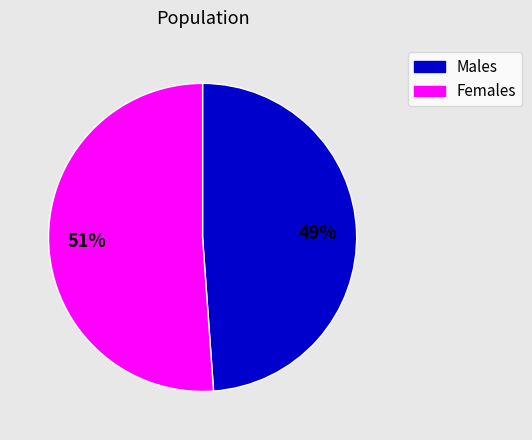

The Males slice represents 49% of the pie. True or false?

True